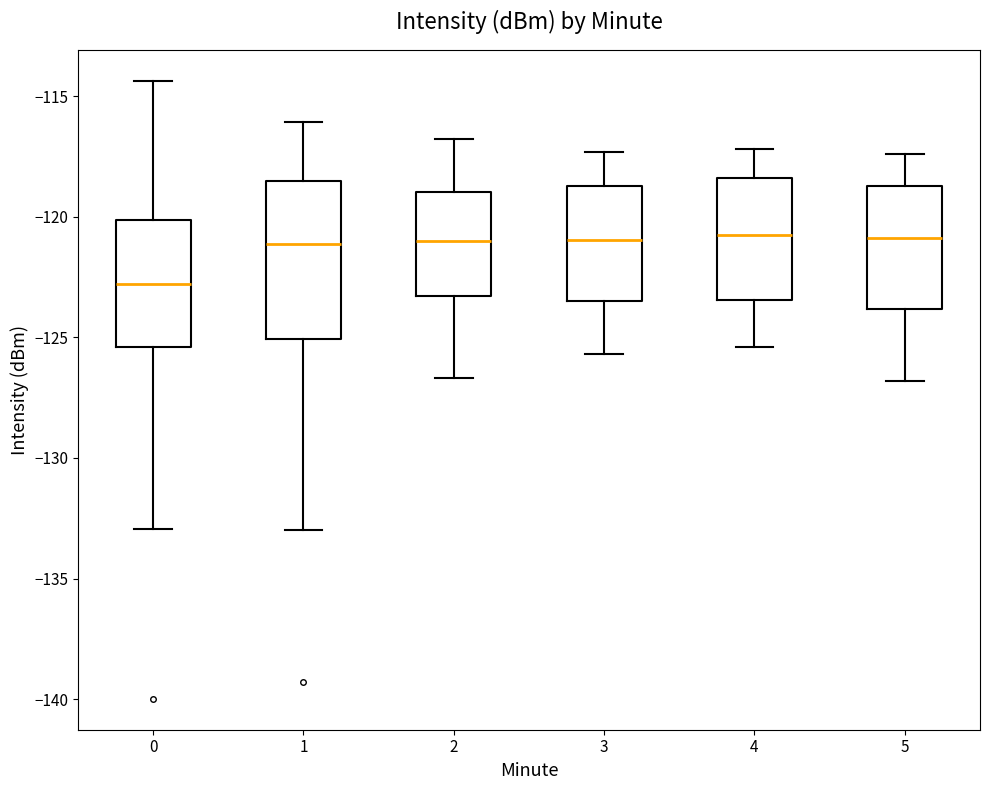

Which box is the tallest, from its lower edge to its upper edge?

1